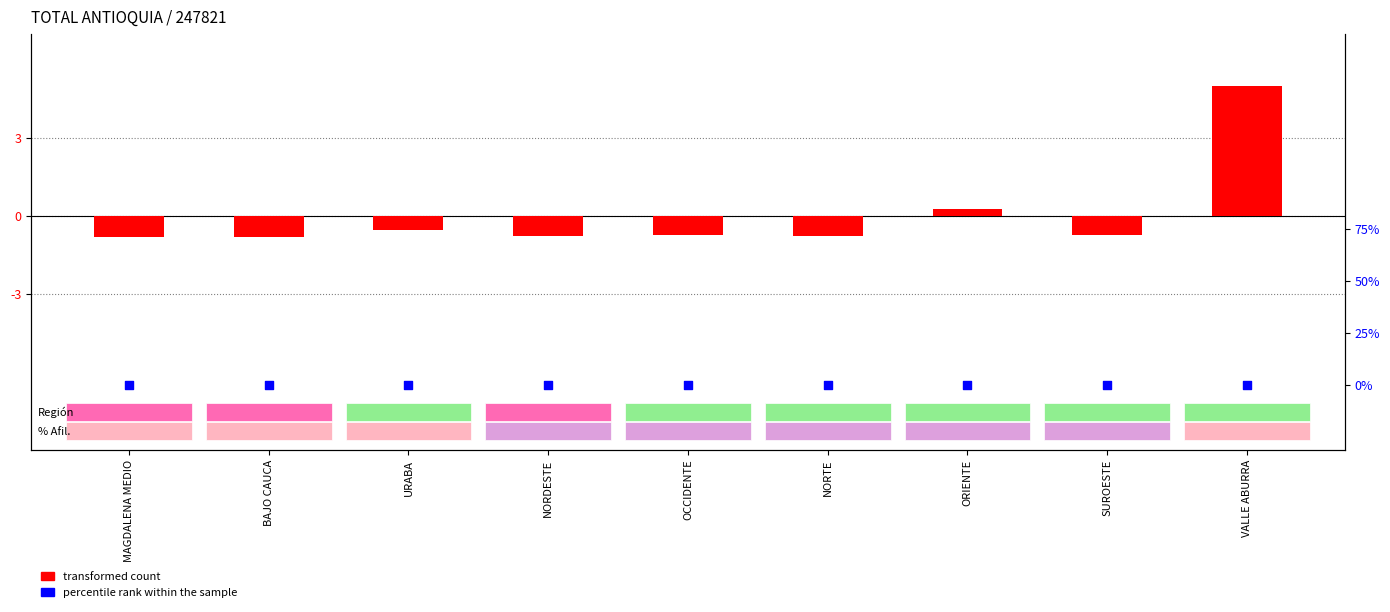

Which series contains the lowest Y value?

percentile rank within the sample